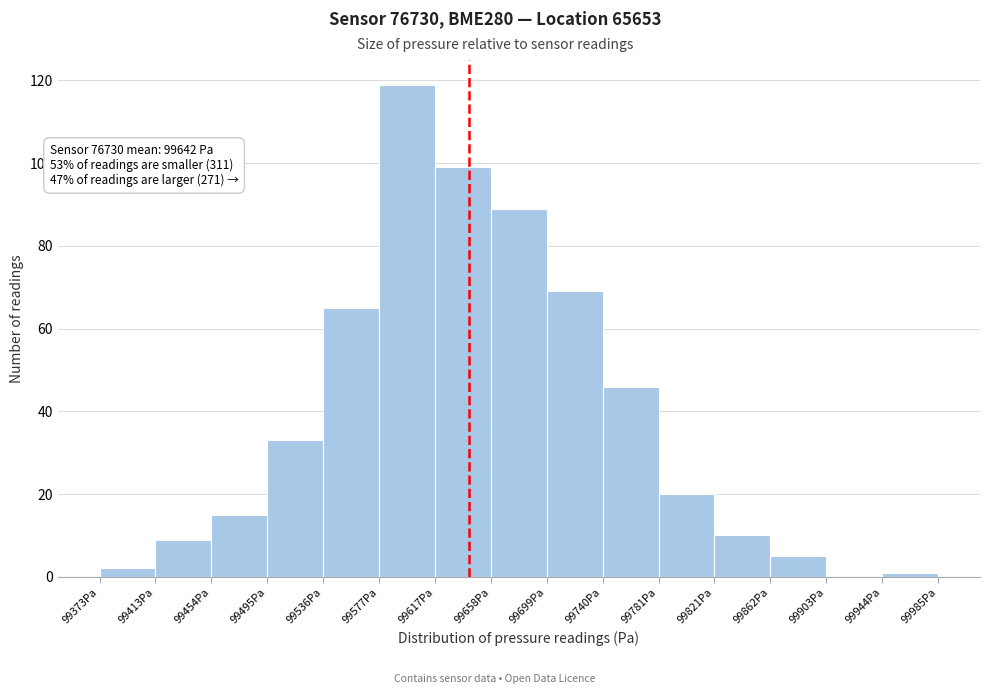

Which range on the x-axis has the tallest bar?

99575 to 99615